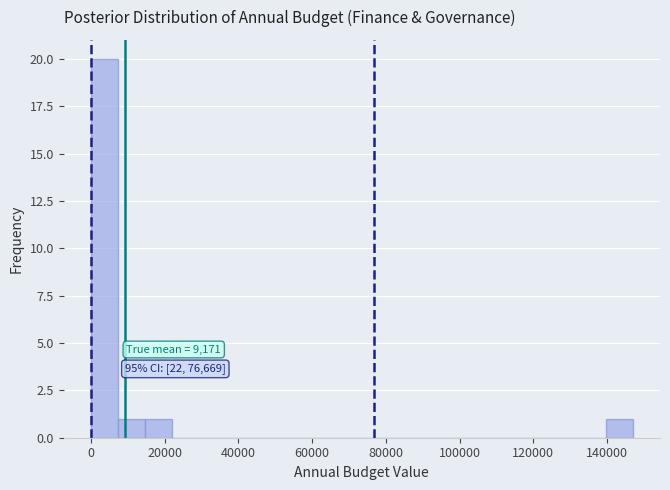

Around what value on the x-axis is the tallest bar? Give the approximate position of its centre, as read against the axis.

4000